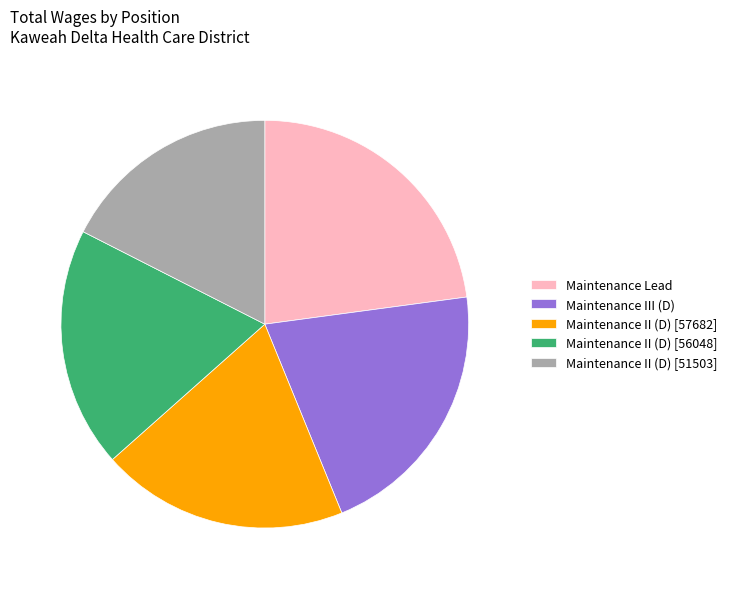

Does Maintenance Lead account for over 50% of the chart?

No